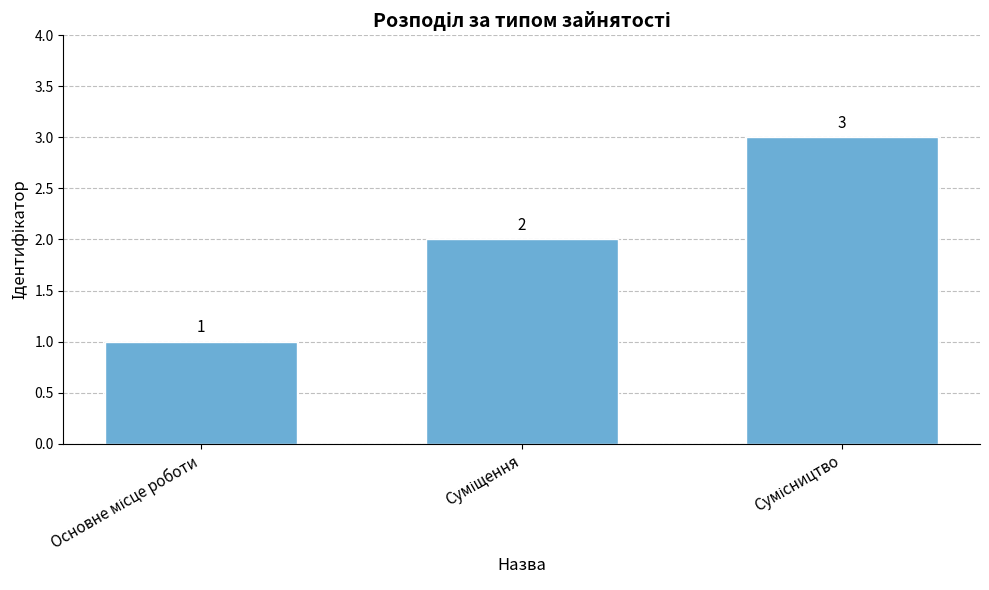

What is the minimum value shown in the chart?

1